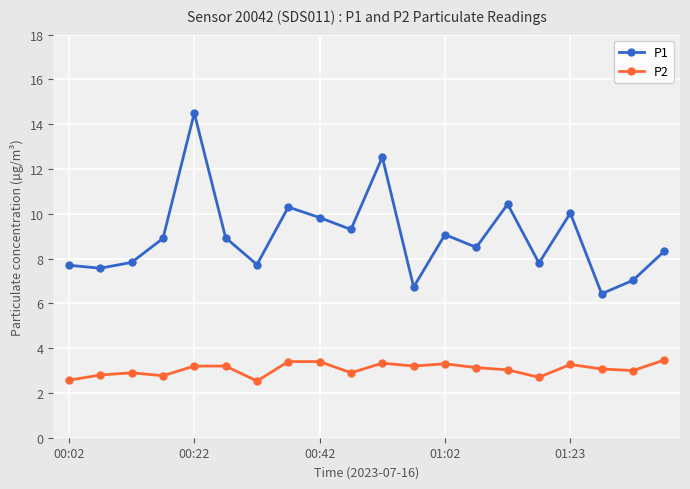

True or false: P2 and P1 intersect in this chart.

False